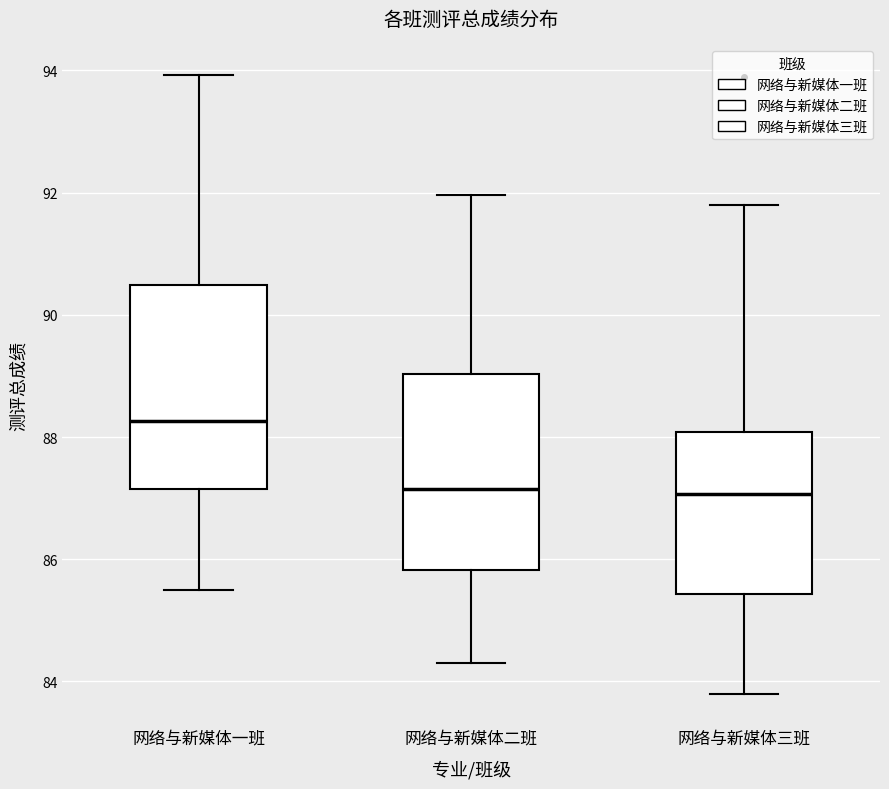

Reading left to right, transcribe this box plot: for each box, give where its median line is, the range the box spans, and where its two whiskers end, as read against the y-axis. The values are not printed on the chart, so give them approximately, as read against the axis.

网络与新媒体一班: median 88.2, box 87.2 to 90.4, whiskers 85.6 to 94.0
网络与新媒体二班: median 87.2, box 85.8 to 89.0, whiskers 84.4 to 92.0
网络与新媒体三班: median 87.0, box 85.4 to 88.0, whiskers 83.8 to 91.8